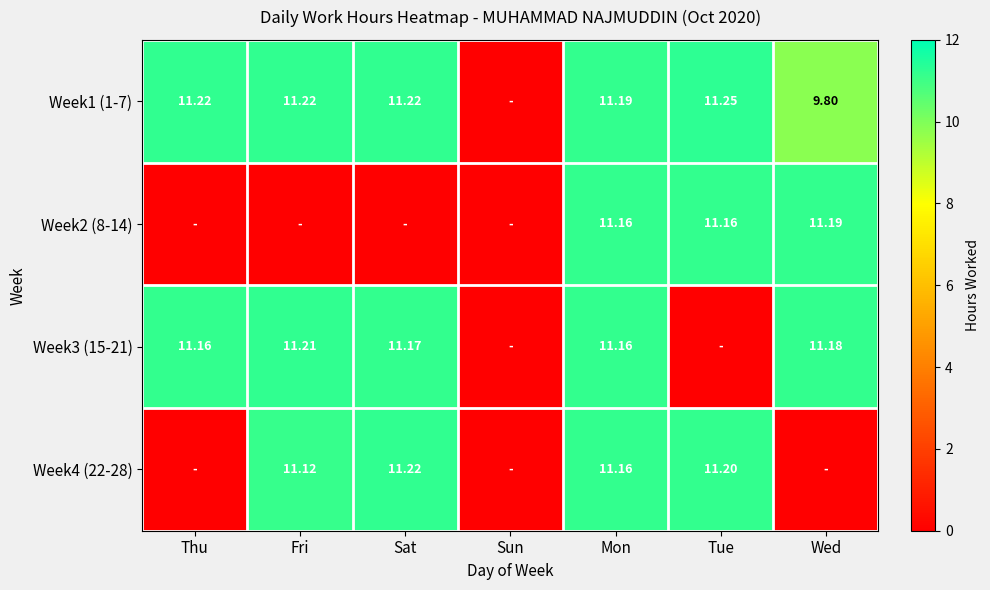

What is the maximum value shown in the chart?

11.2